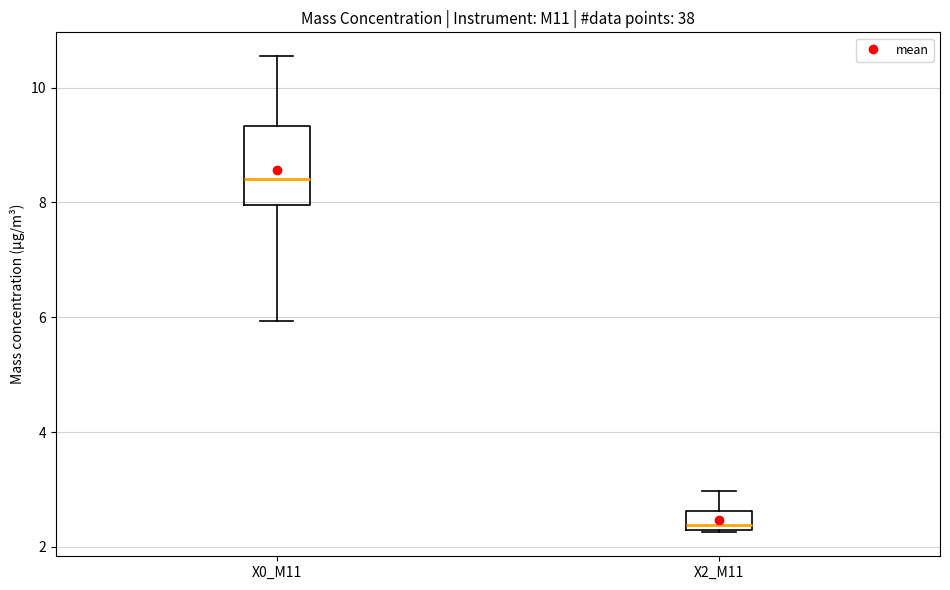

Reading left to right, transcribe this box plot: for each box, give where its median line is, the range the box spans, and where its two whiskers end, as read against the y-axis. The values are not printed on the chart, so give them approximately, as read against the axis.

X0_M11: median 8.4, box 8.0 to 9.4, whiskers 6.0 to 10.6
X2_M11: median 2.4 (just above the box's lower edge), box 2.4 to 2.6, whiskers 2.2 to 3.0